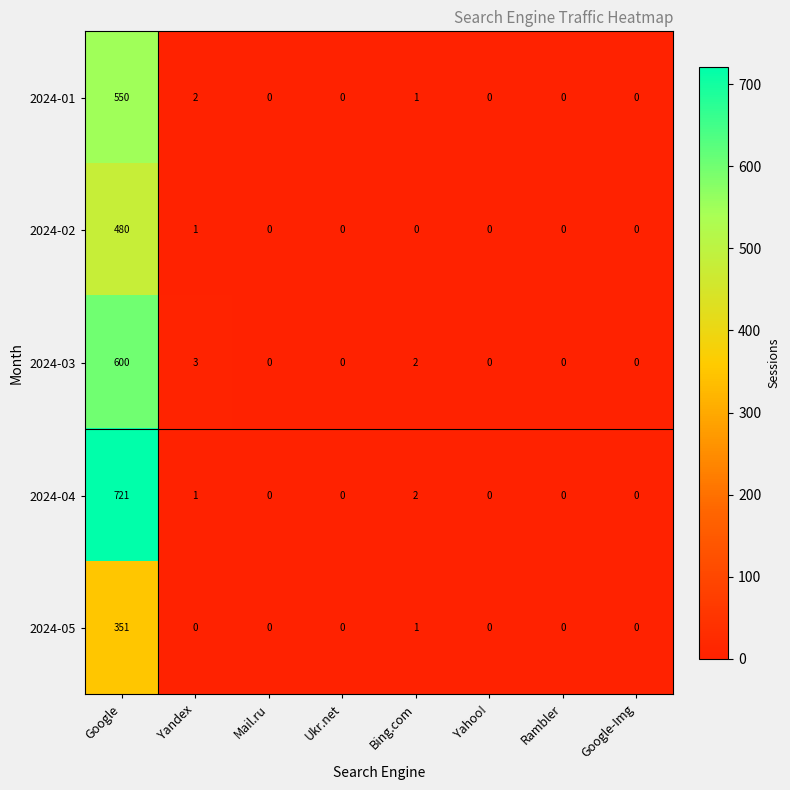

Which series has the largest range (max minus min)?

2024-04